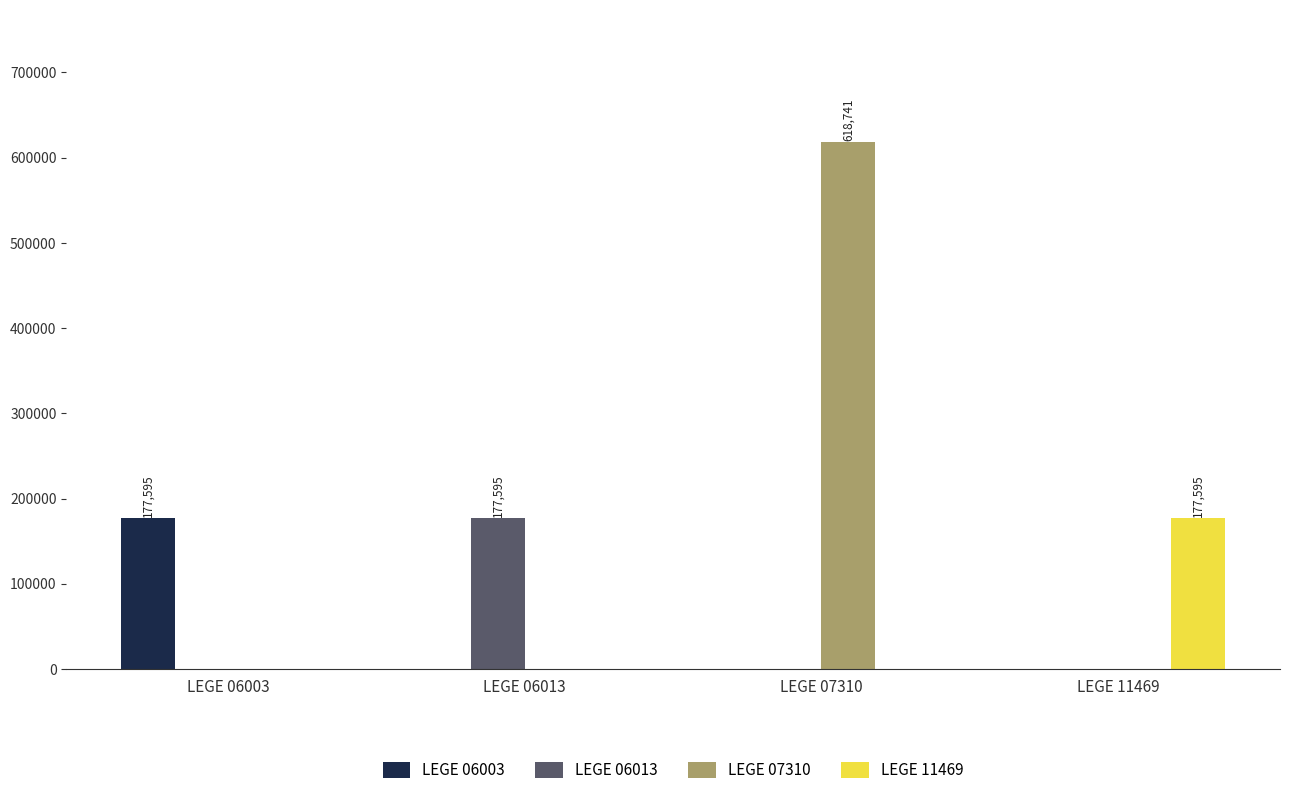

What is the spread (max minus min) of values at LEGE 07310?

618741